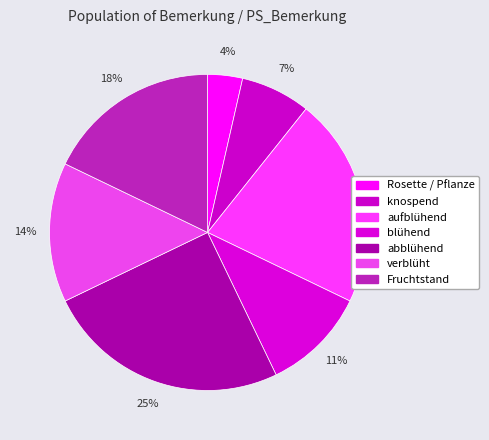

True or false: verblüht accounts for 7% of the total.

False